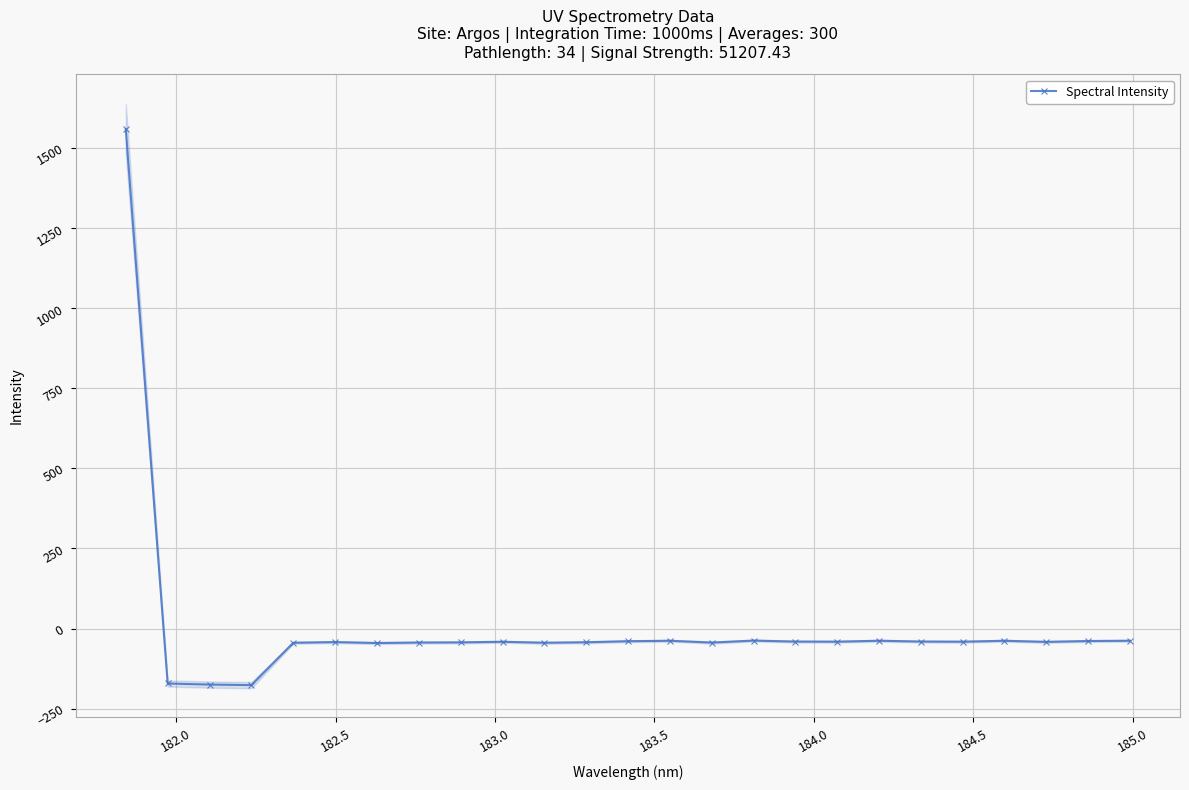

What is the greatest value displayed?

1558.4